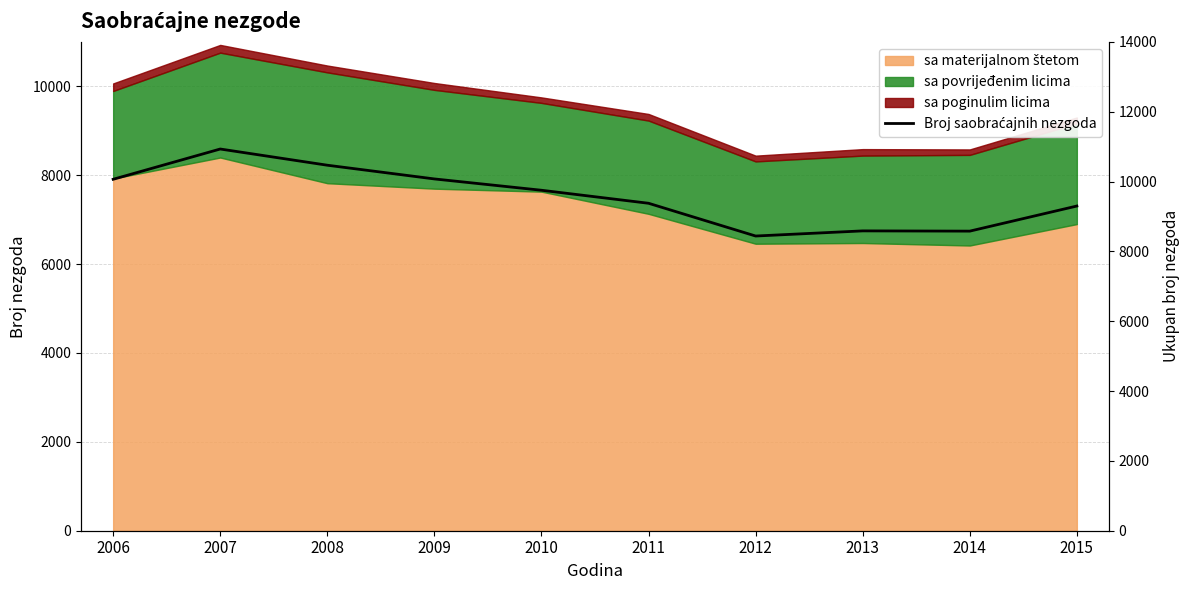

Is it true that the value at 2008 is 10469?

True